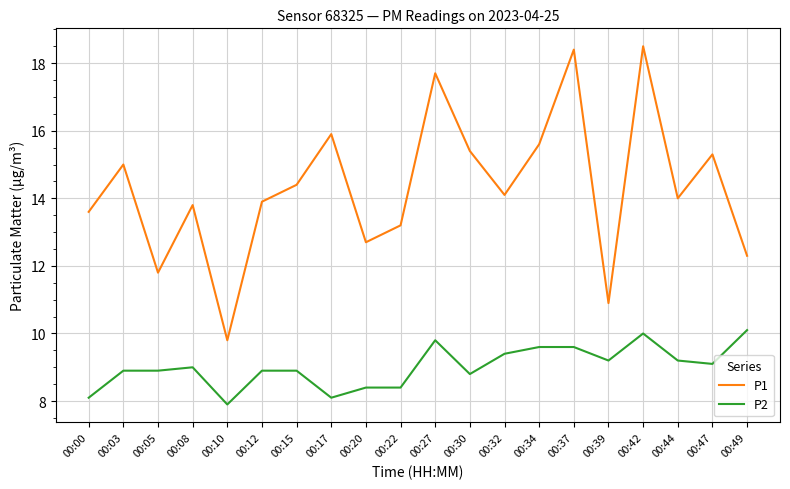

True or false: P2 has more than 1 interior local peaks.

True